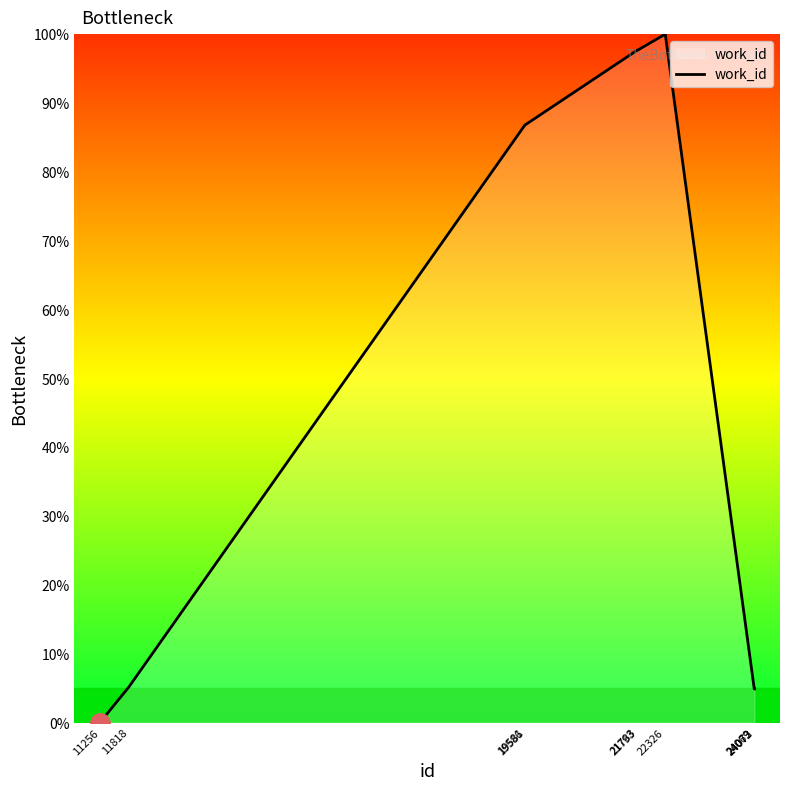

What is the difference between the maximum and minimum values?

100.0